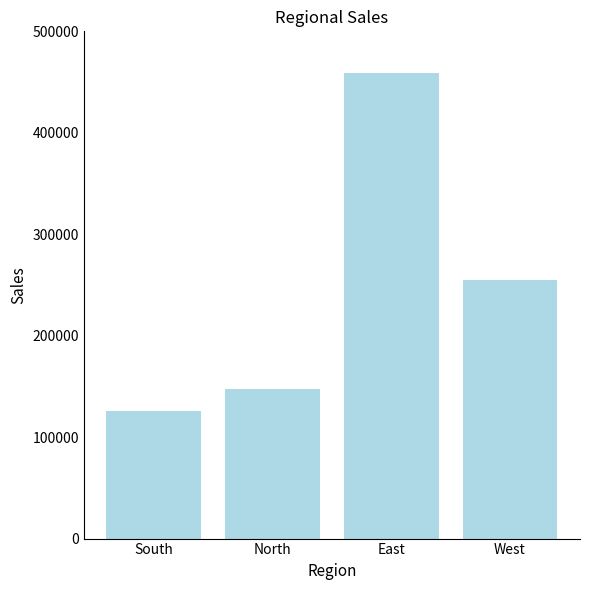

Does the chart contain any negative values?

No